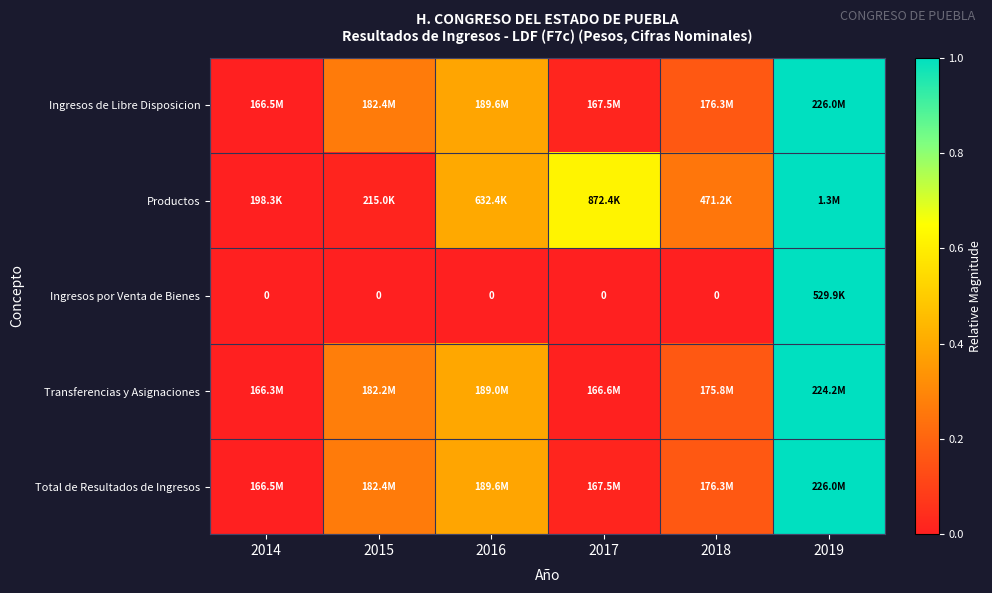

The value of Total de Resultados de Ingresos at 2017 is 0.0. True or false?

False